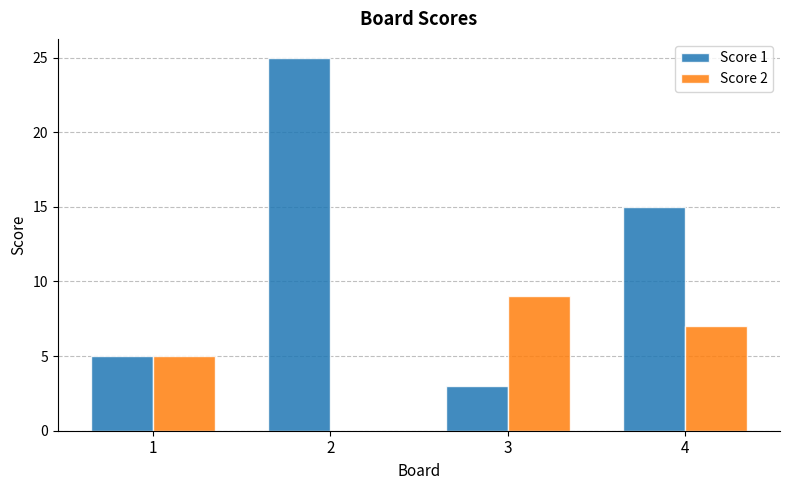

How many distinct data groups are displayed?

2